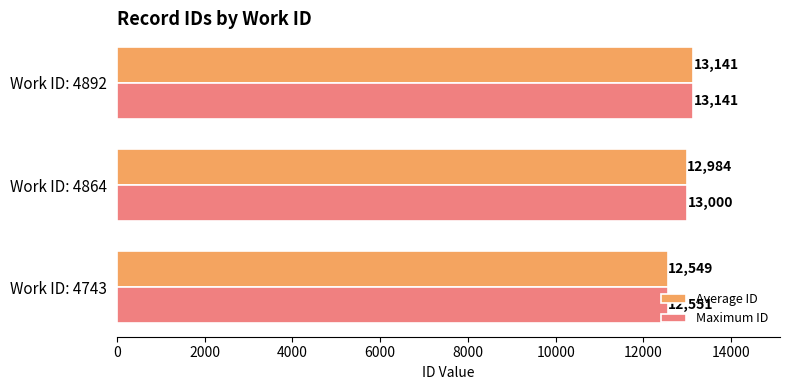

At which label is Maximum ID closest to 12846?

Work ID: 4864